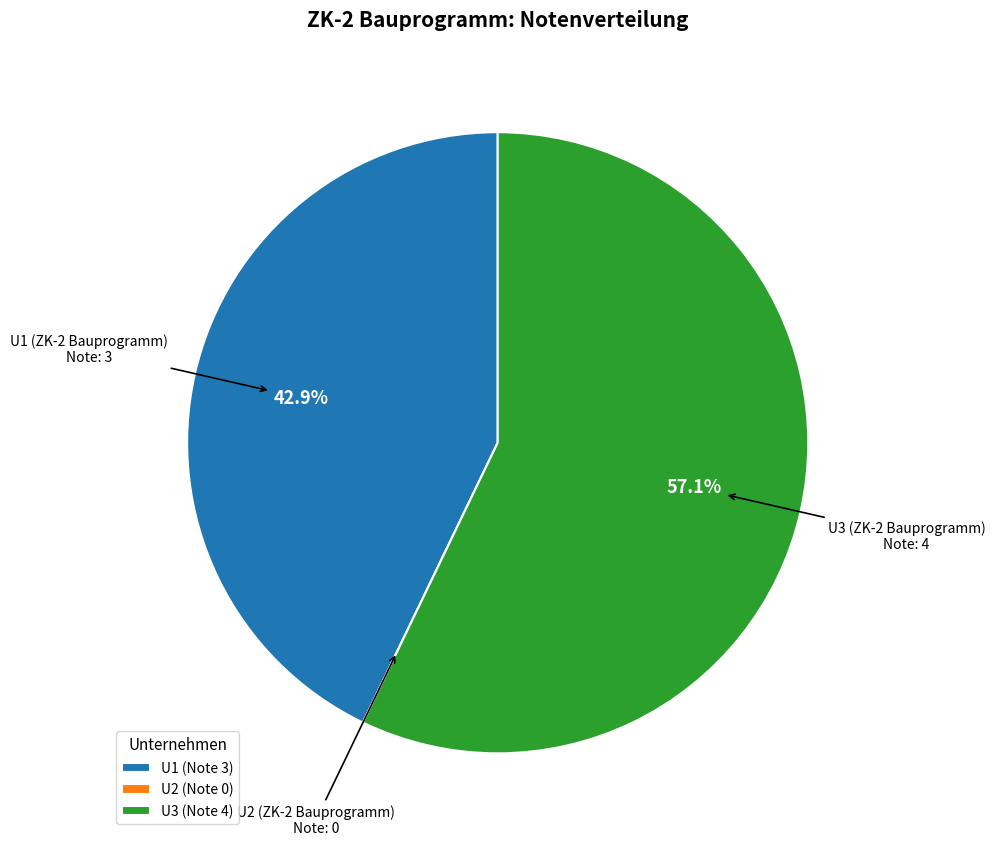

Does U3 (Note 4) account for over 50% of the chart?

Yes